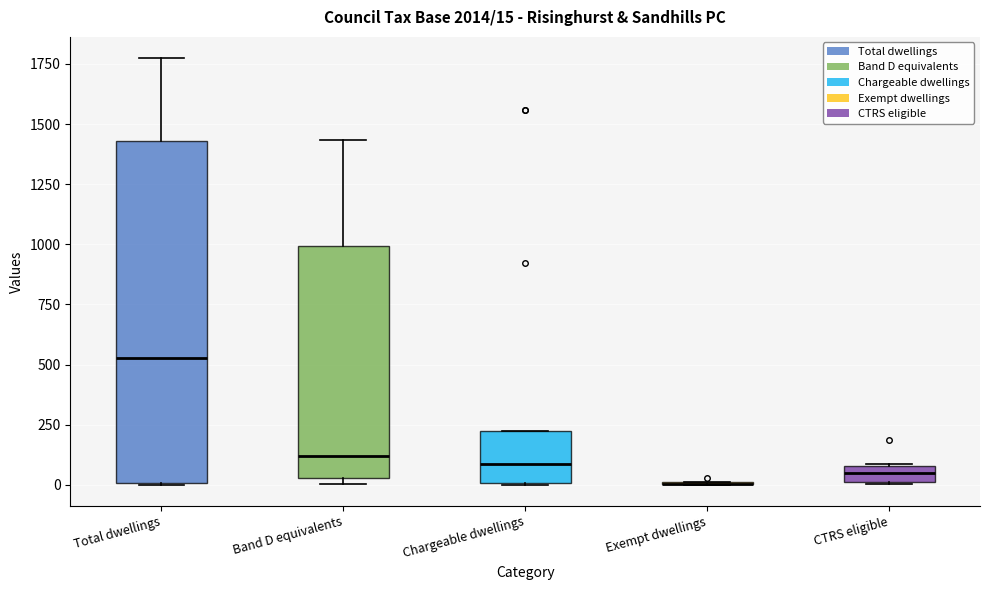

Comparing the boxes themselves (not the whiskers), which one is the tallest?

Total dwellings